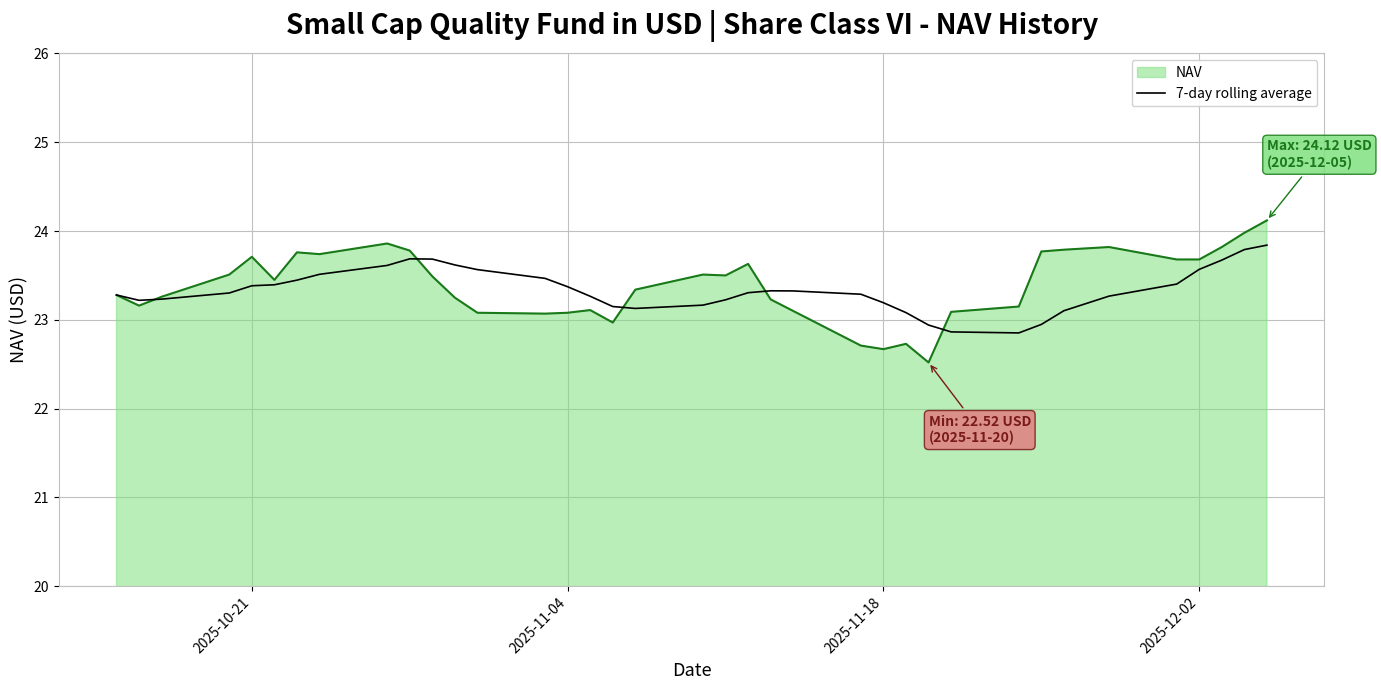

What is the maximum value for NAV?

24.1